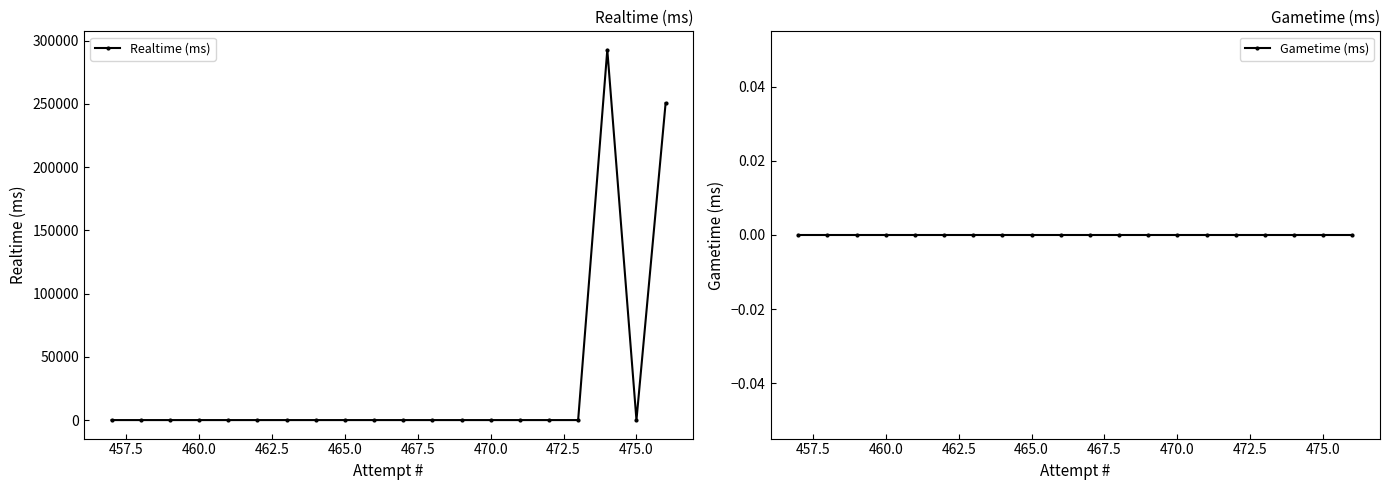

The value of Realtime (ms) at 465.0 is -146649. True or false?

False